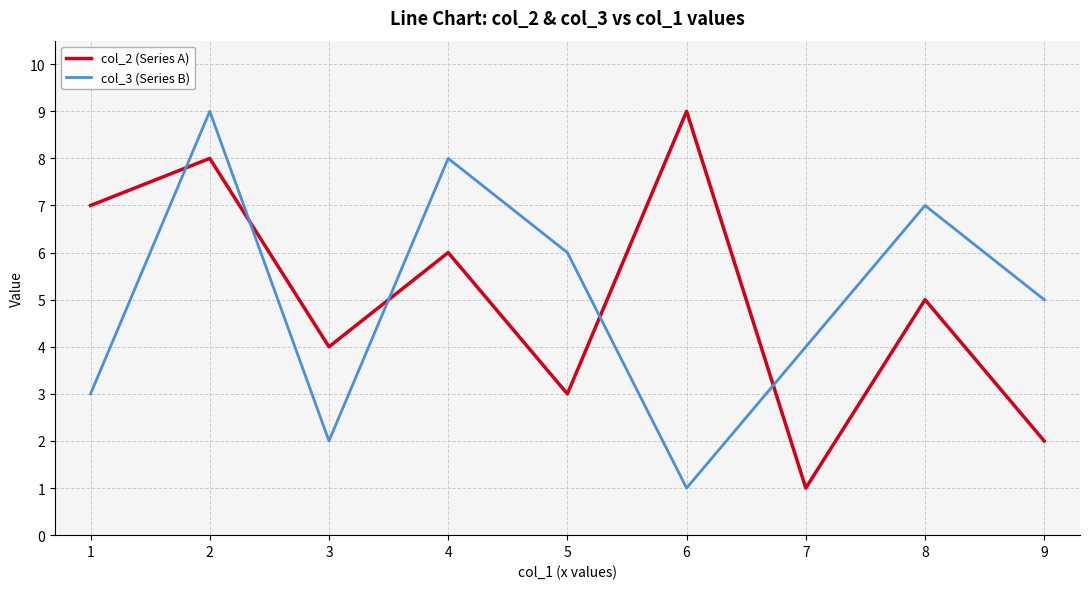

Is the value of col_3 (Series B) at 5 greater than the value of col_2 (Series A) at 1?

No